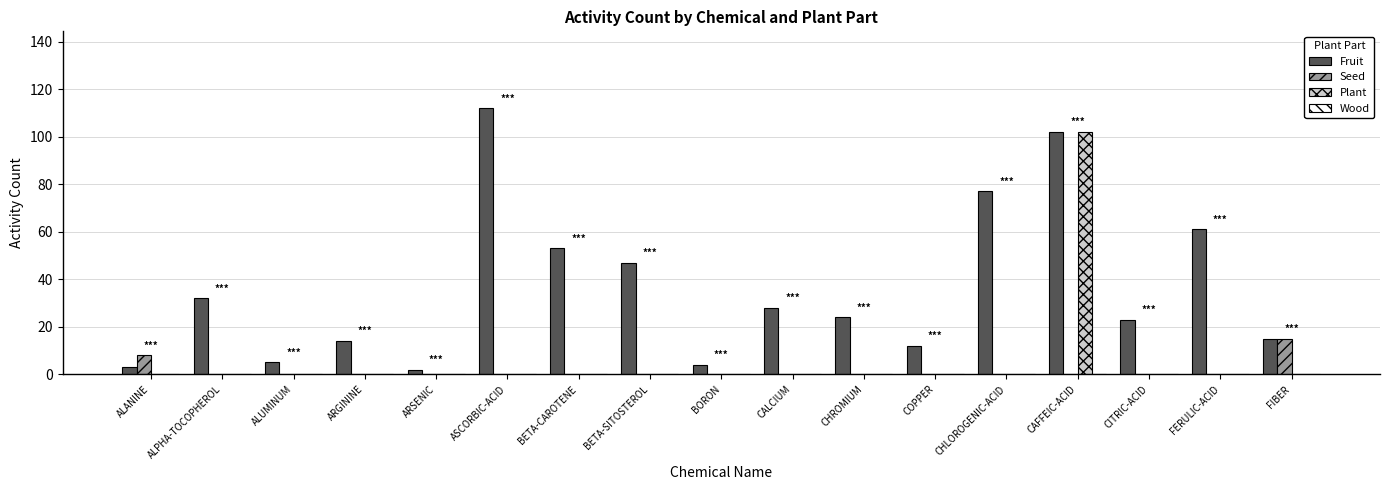

What is the sum of the Fruit values at ALANINE and CITRIC-ACID?

26